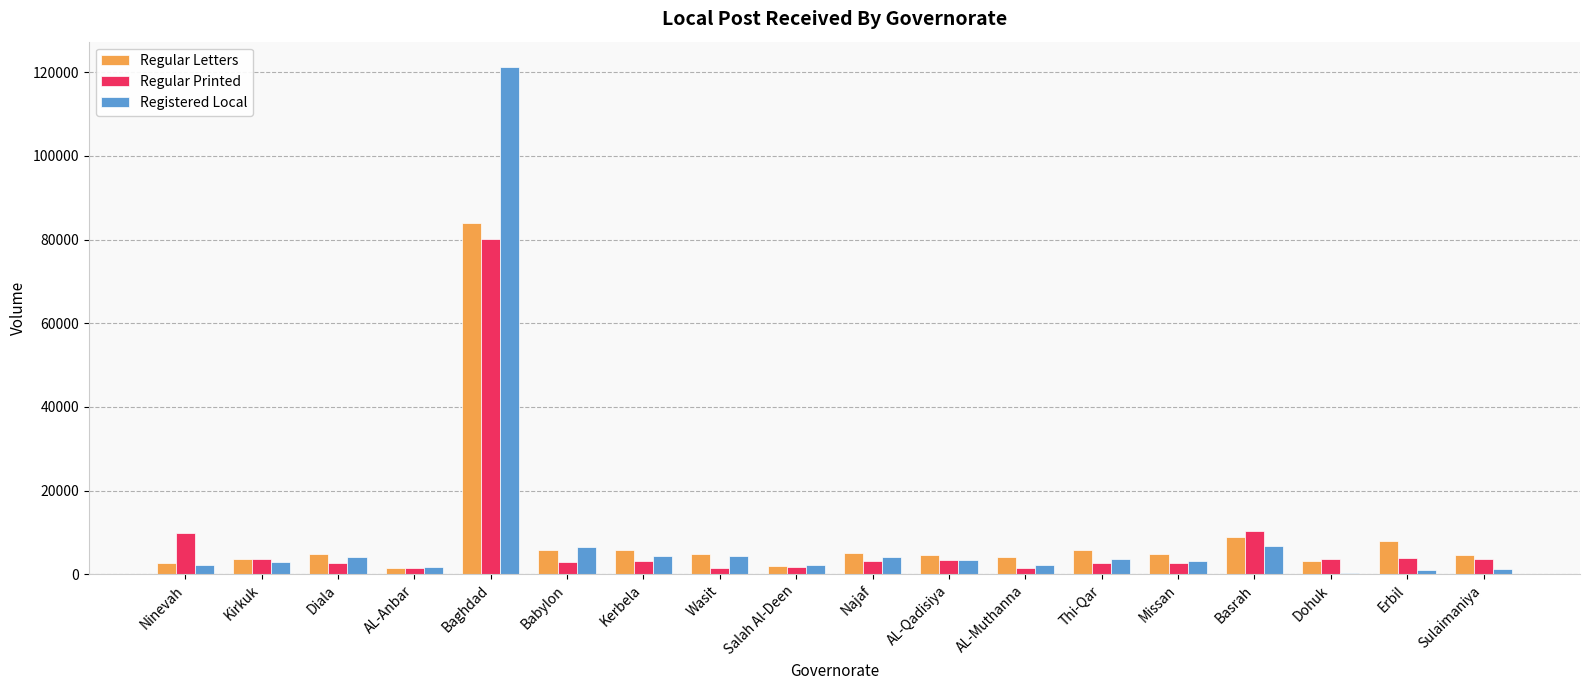

Which label corresponds to the largest value in the chart?

Baghdad